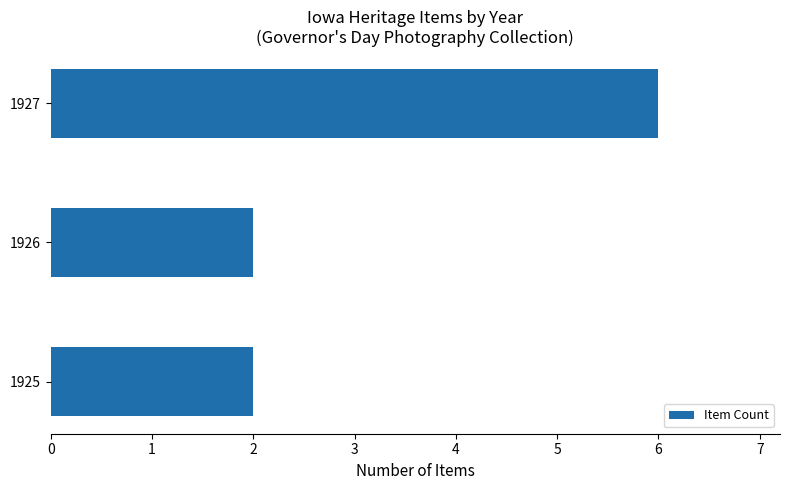

True or false: the data shows 6 at 1927.

True